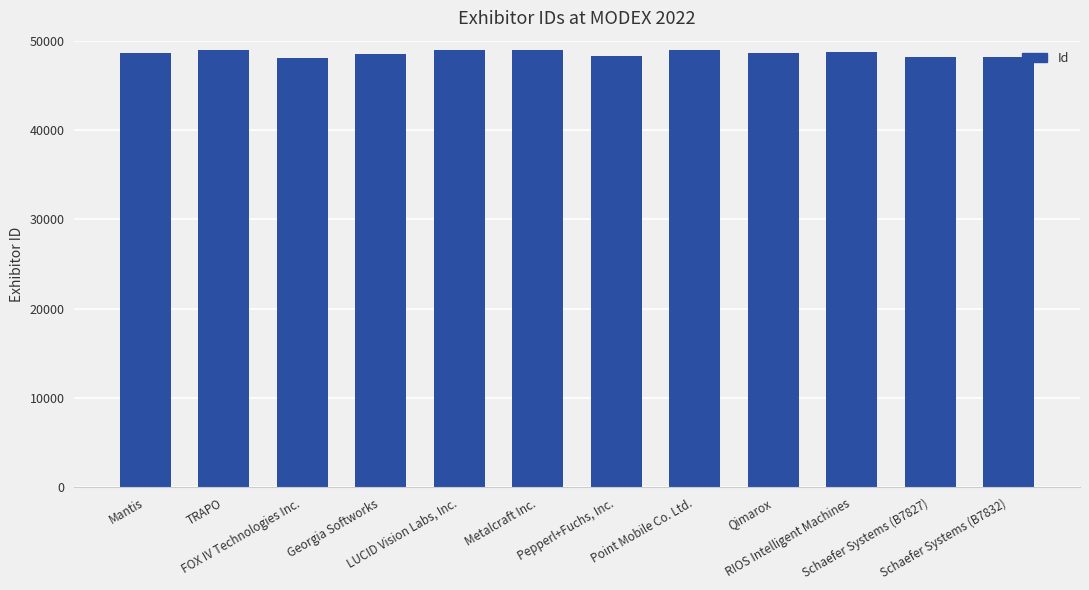

What is the difference between the second highest and minimum values?

849